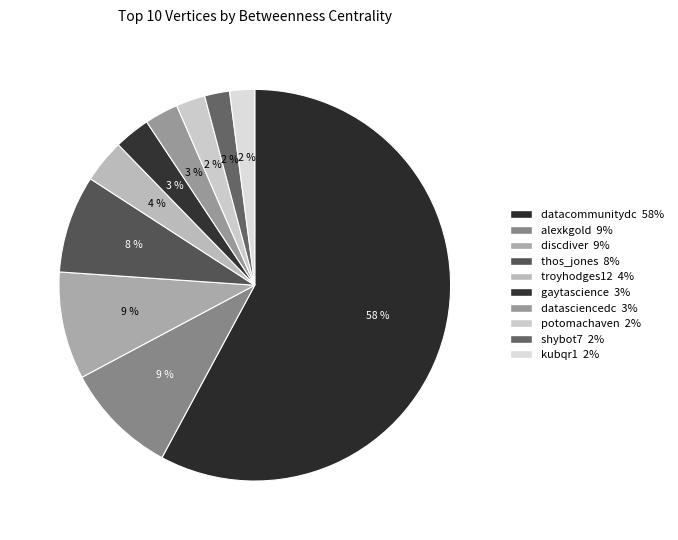

Does datacommunitydc account for over 50% of the chart?

Yes